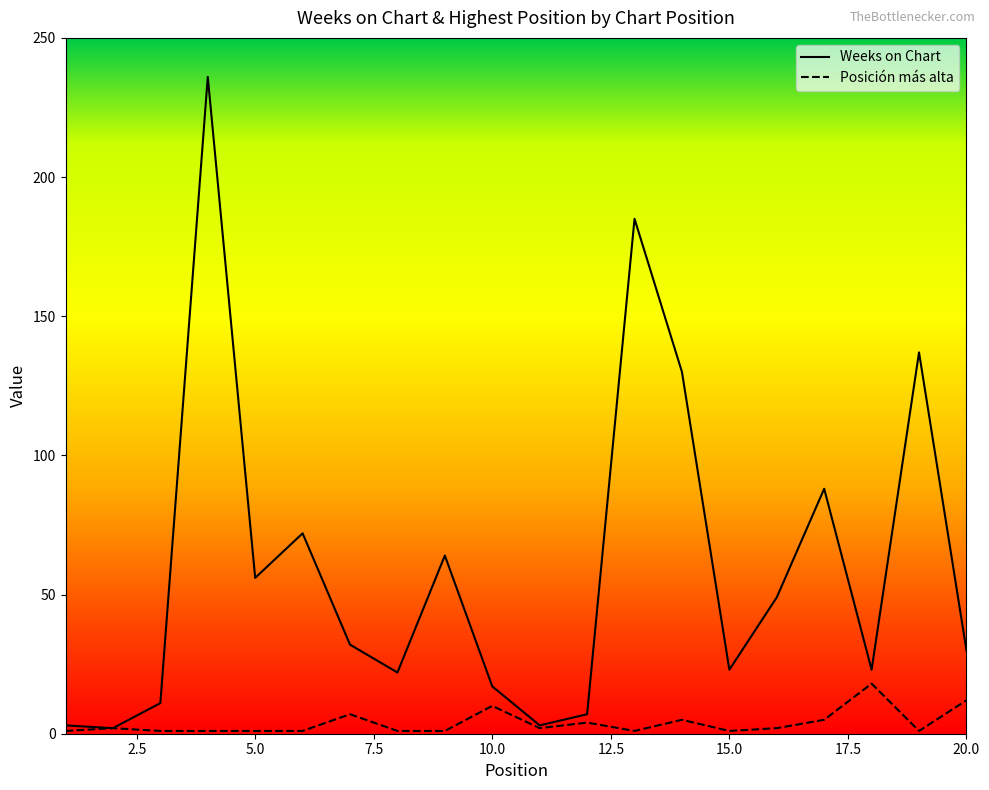

What is the difference between the Posición más alta values at 14 and 15?

4